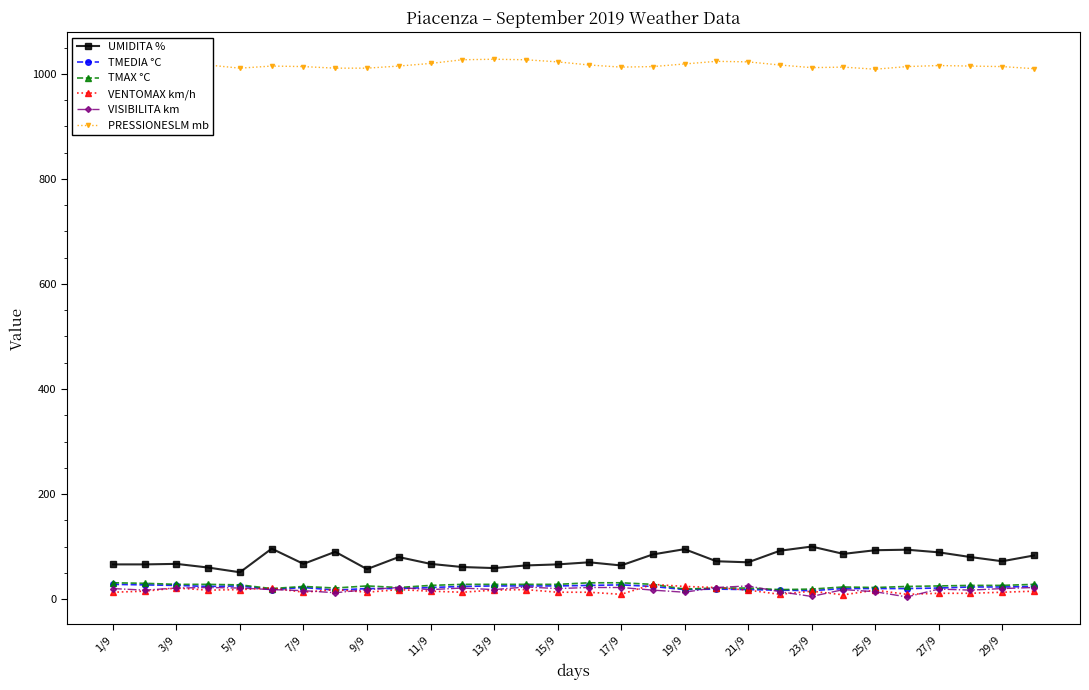

Which series has the largest total across all categories?

PRESSIONESLM mb